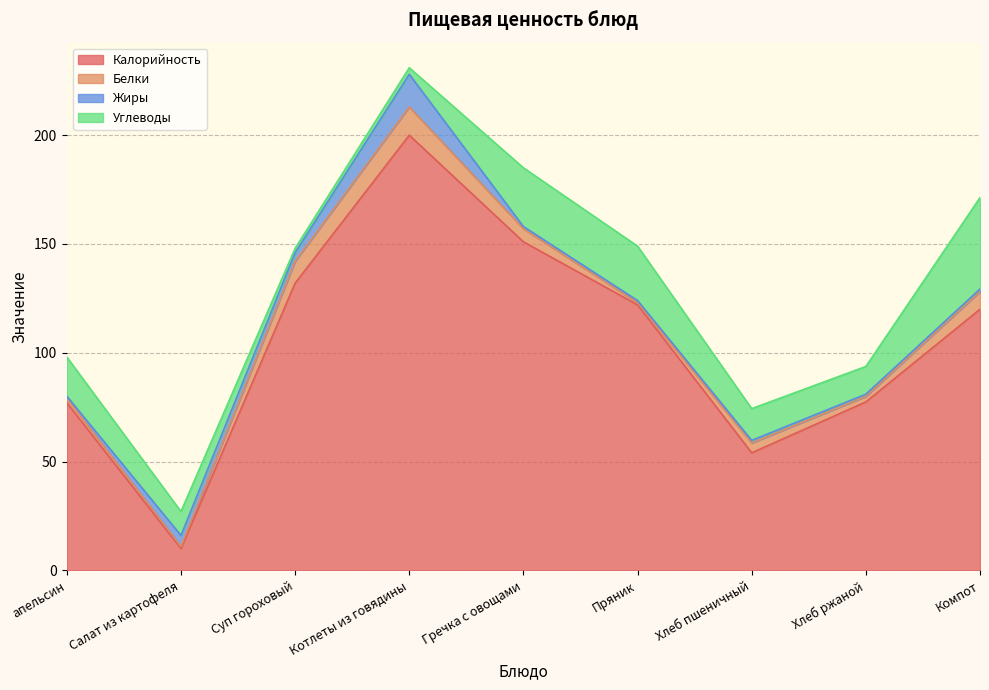

What is the value of the Белки point at the 4th from the left?

13.0